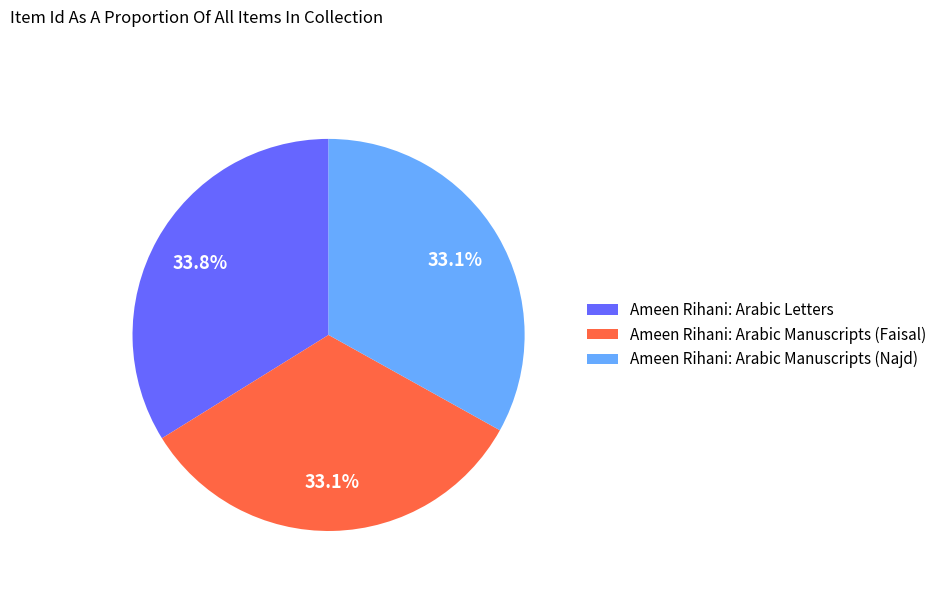

What is the largest slice in the pie chart?

Ameen Rihani: Arabic Letters